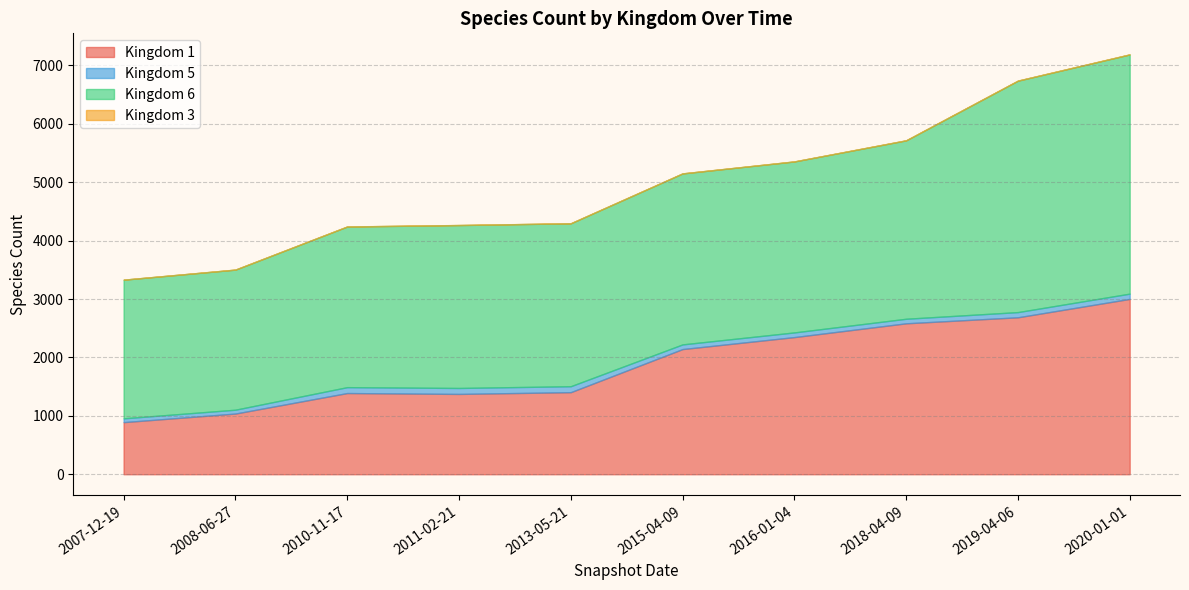

At which label does 5 reach its minimum?

2007-12-19